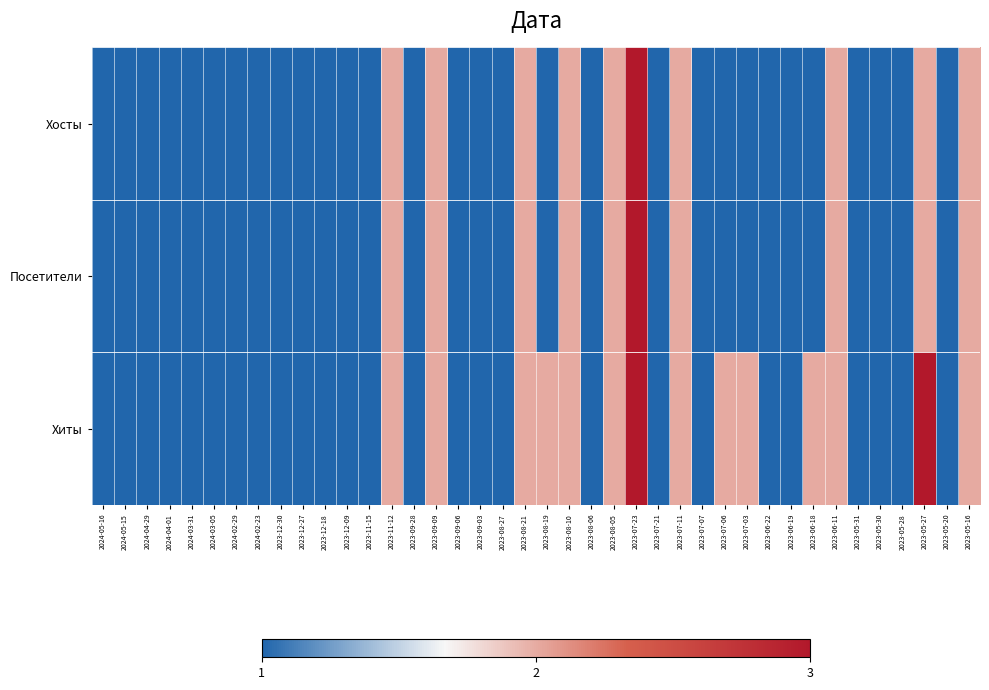

At 2023-12-27, list the series in order from smallest to largest.

Хосты, Посетители, Хиты